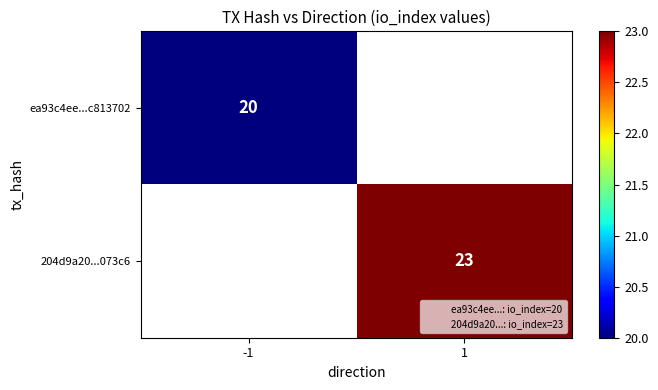

List the labels in order of ea93c4ee...c813702 value, largest first.

-1, 1